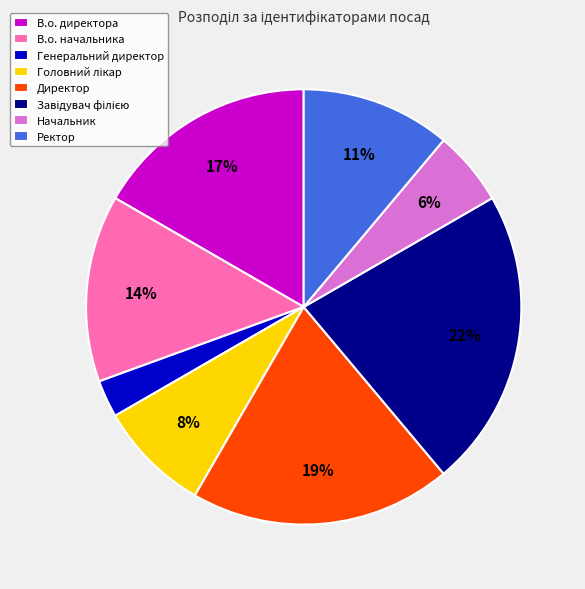

What percentage is the Начальник slice, to the nearest percent?

6%